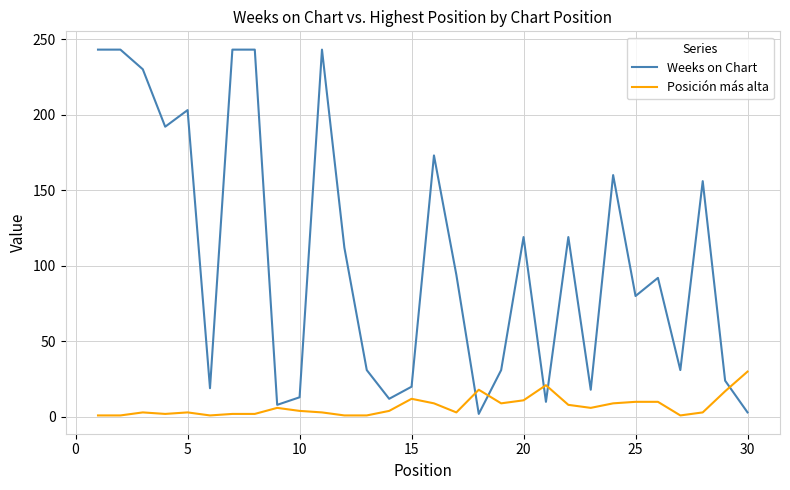

List the series in order of their overall mean, lowest first.

Posición más alta, Weeks on Chart